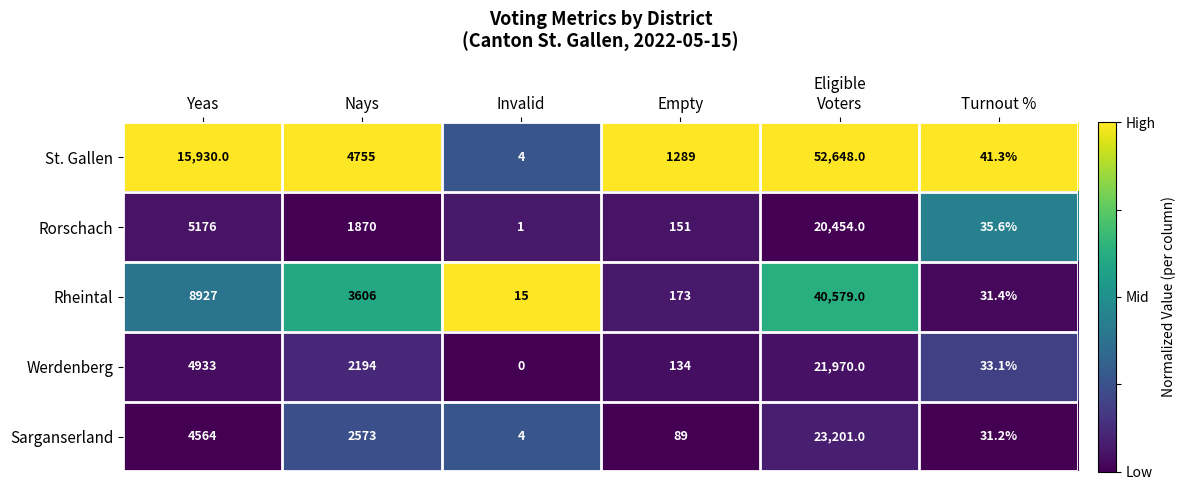

How many data points in Werdenberg are above 0?

5